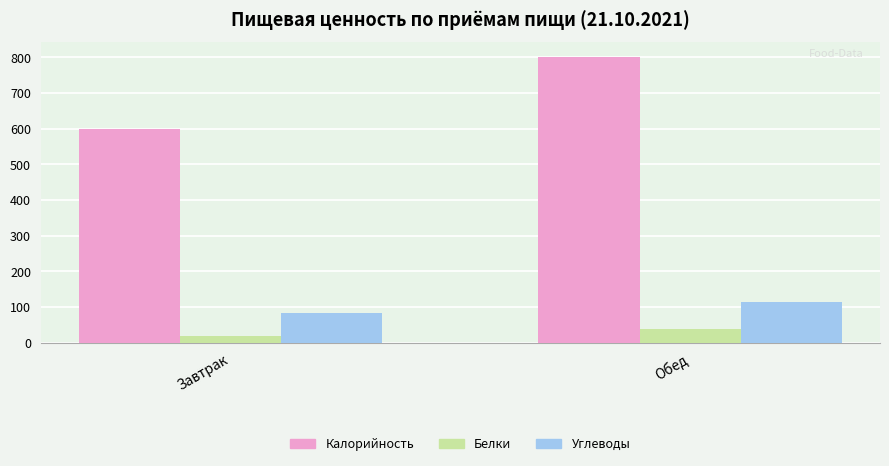

Are the bars horizontal?

No